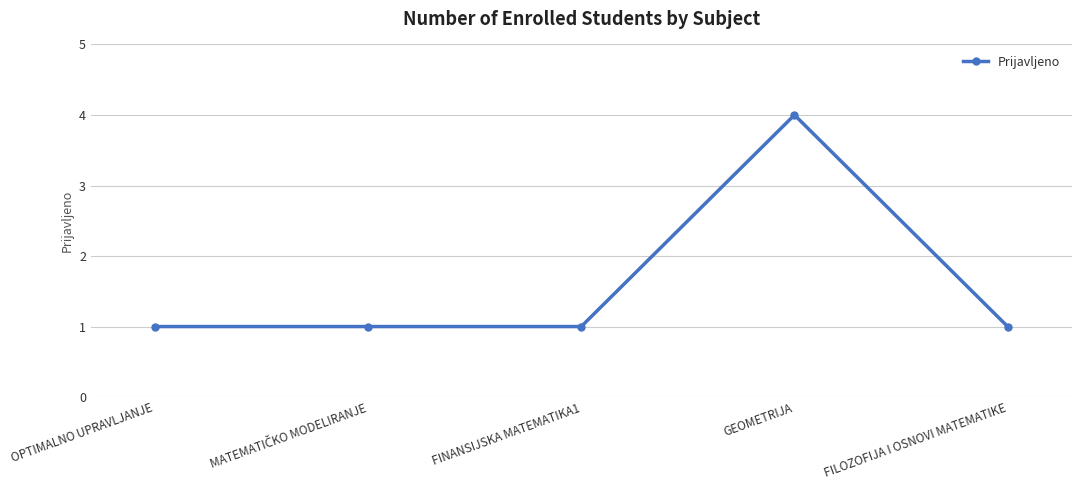

Which category has the highest value across all series?

GEOMETRIJA